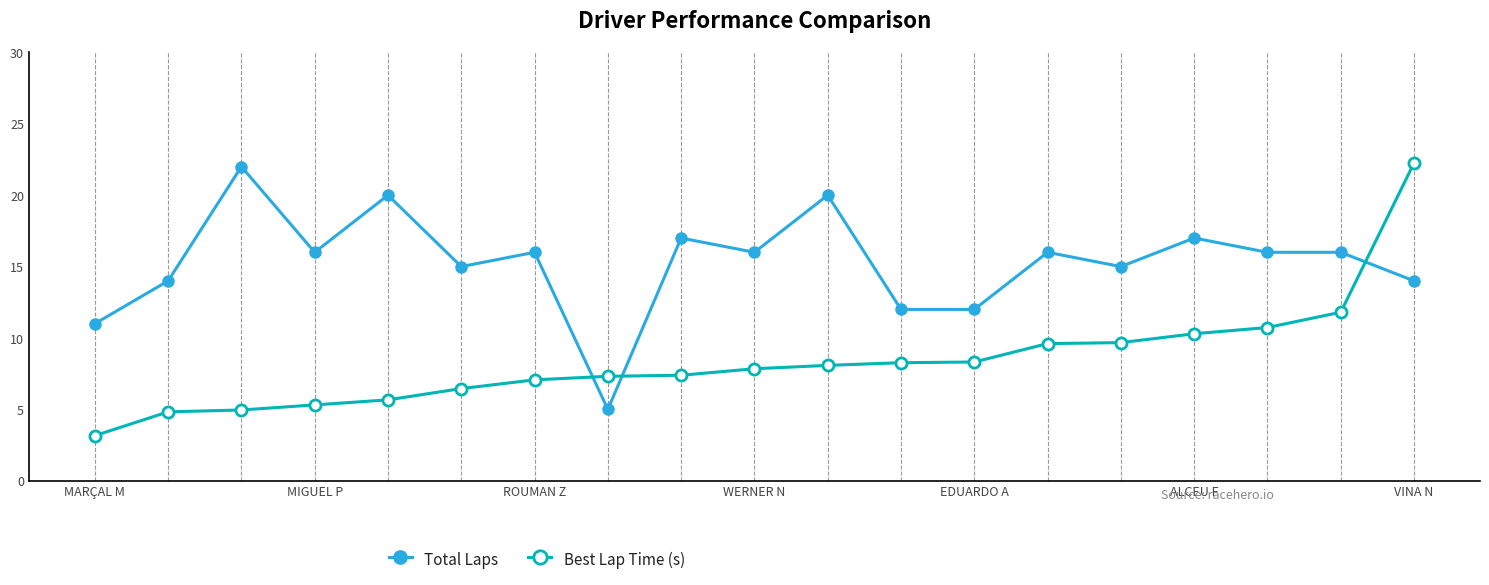

How many times do Total Laps and Best Lap Time (s) cross each other?

3